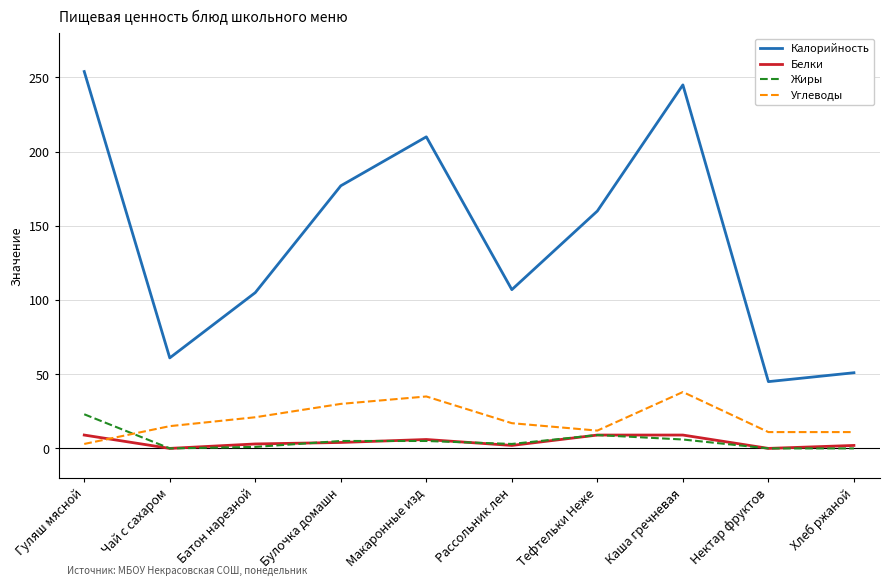

List the series in order of their peak value, highest first.

Калорийность, Углеводы, Жиры, Белки